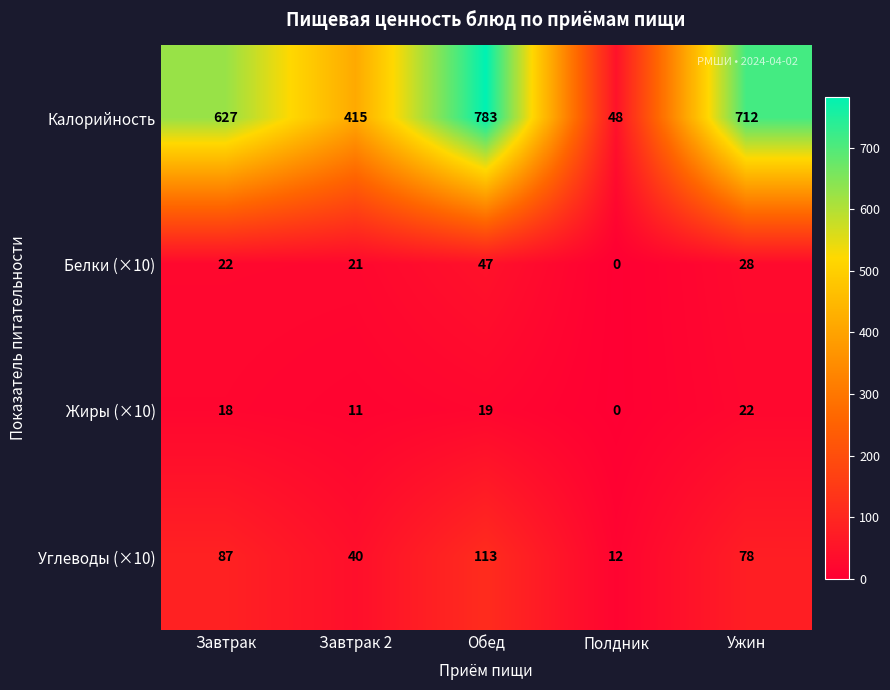

True or false: Жиры (×10) has a value of 18 at Завтрак.

True